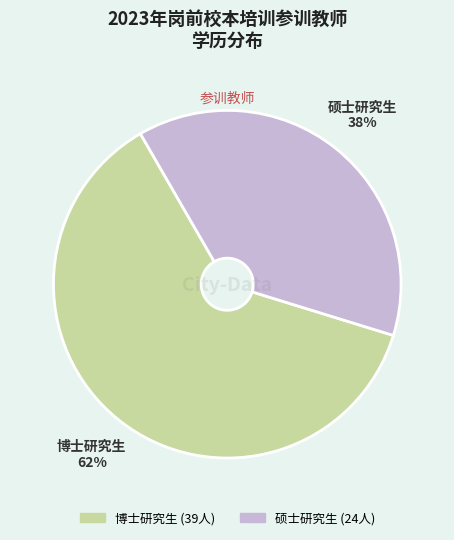

True or false: 硕士研究生 accounts for 38% of the total.

True